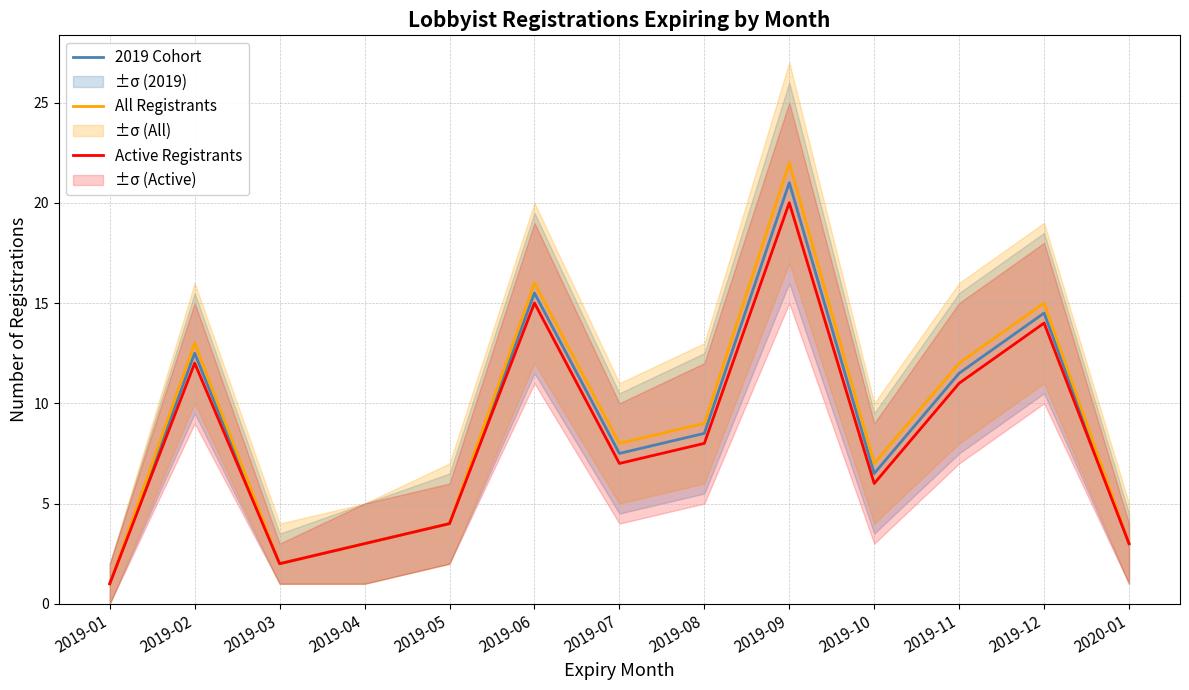

Which series has the largest total across all categories?

All Registrants